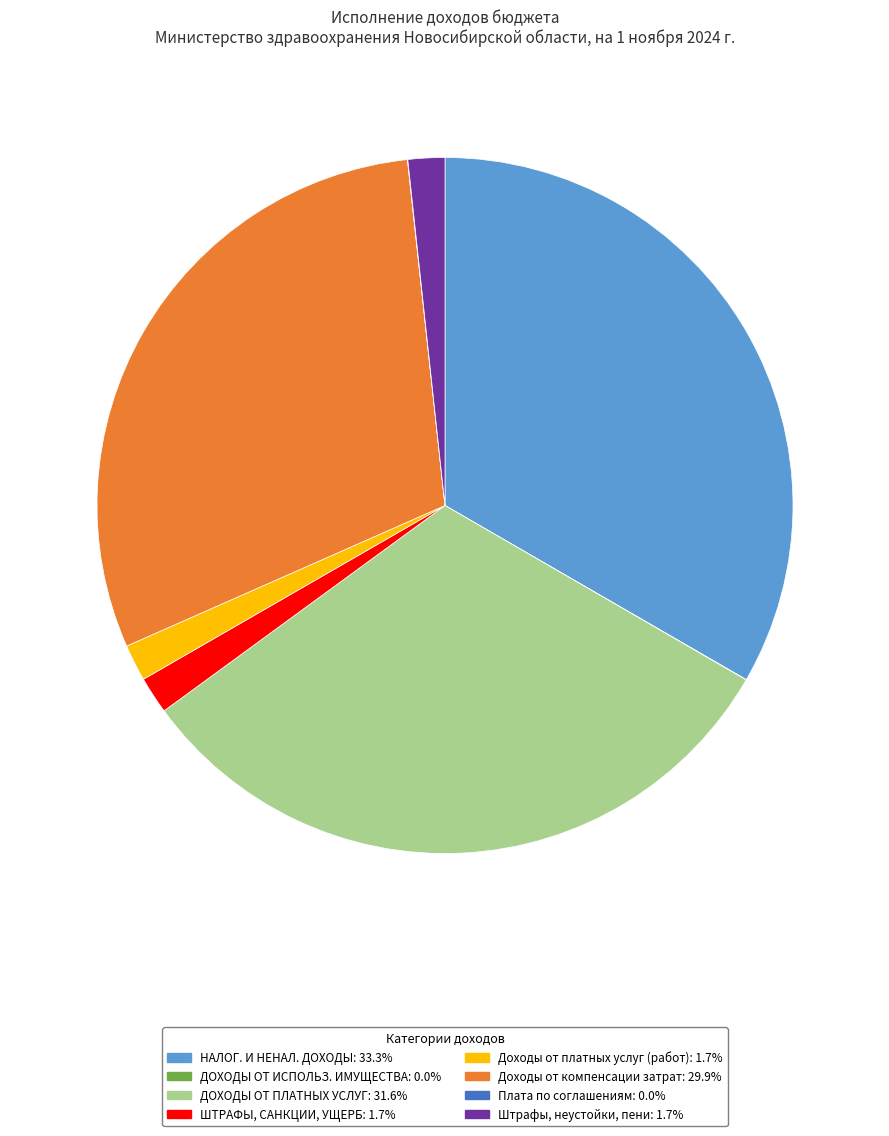

Is there any slice that represents more than half of the pie?

No